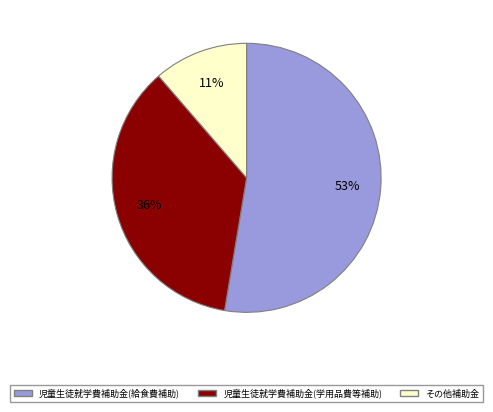

How many segments does this pie chart have?

3